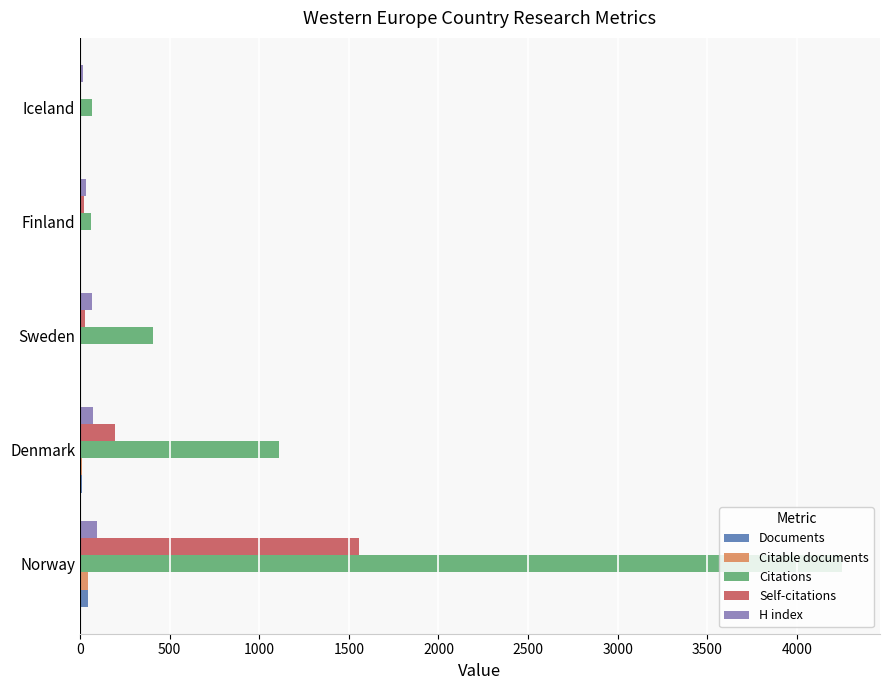

Which series has the largest total across all categories?

Citations